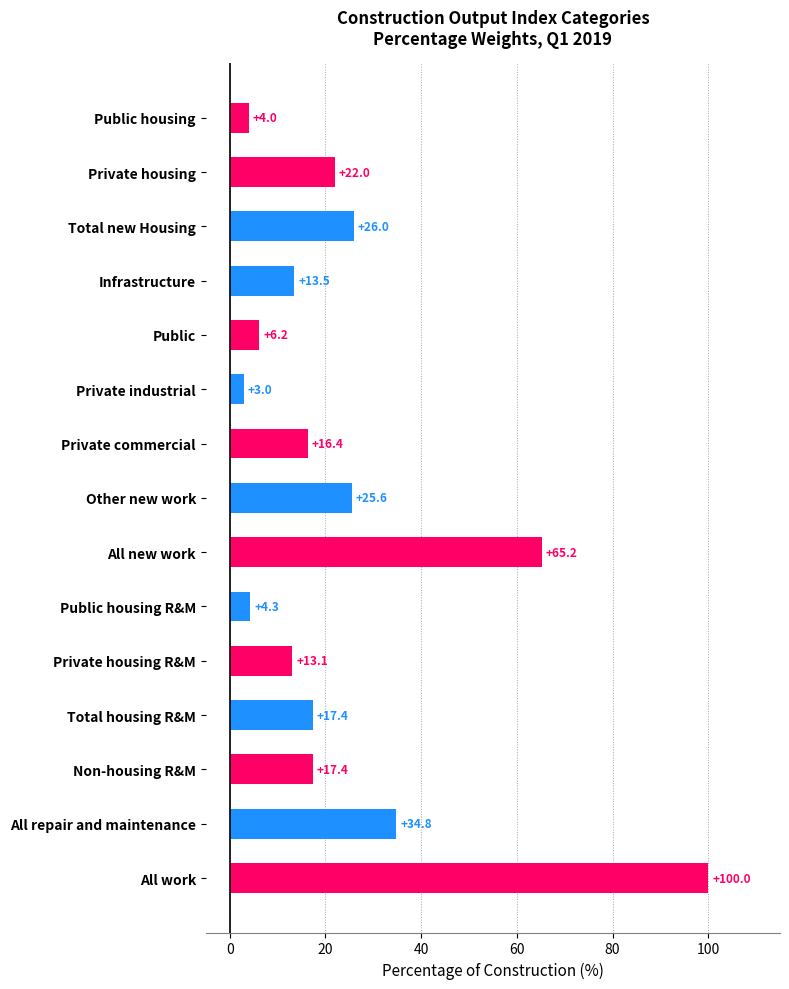

What is the value of the 10th bar from the top?

4.3